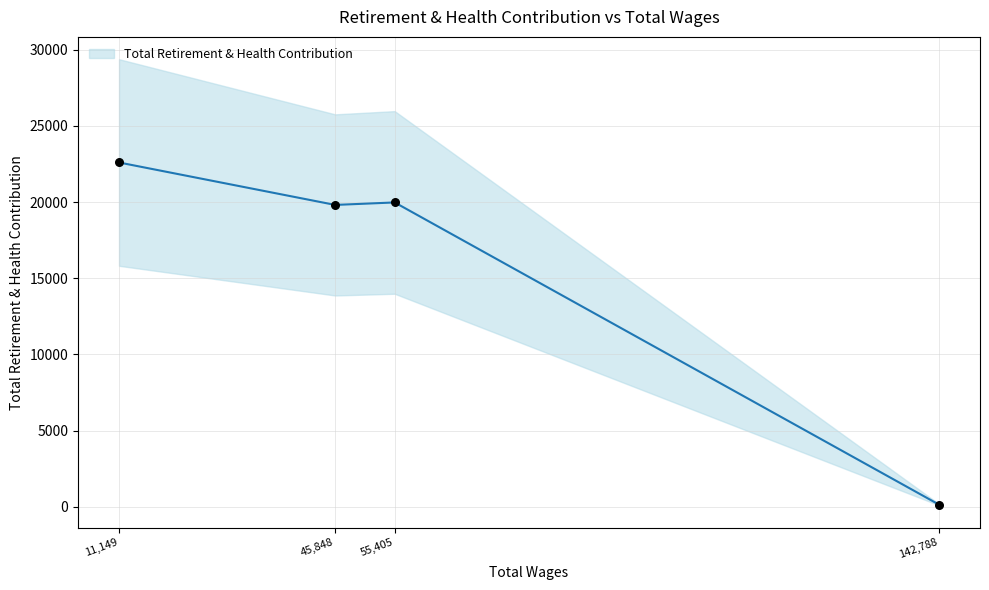

What is the change in value from 45848.0 to 142788.0?

-19669